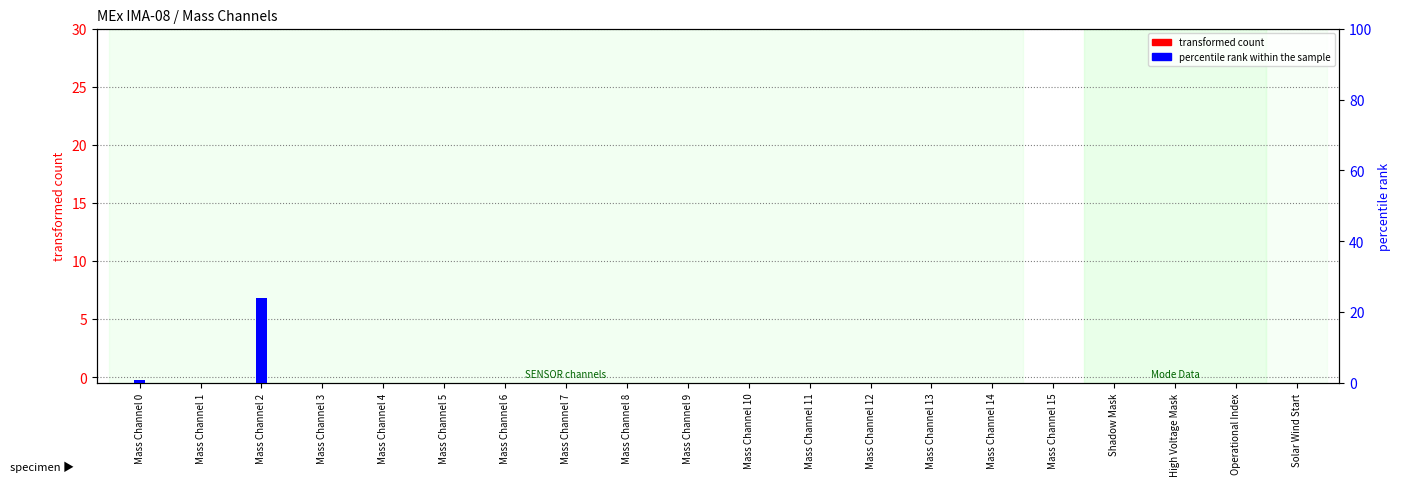

How many groups of bars are there?

20